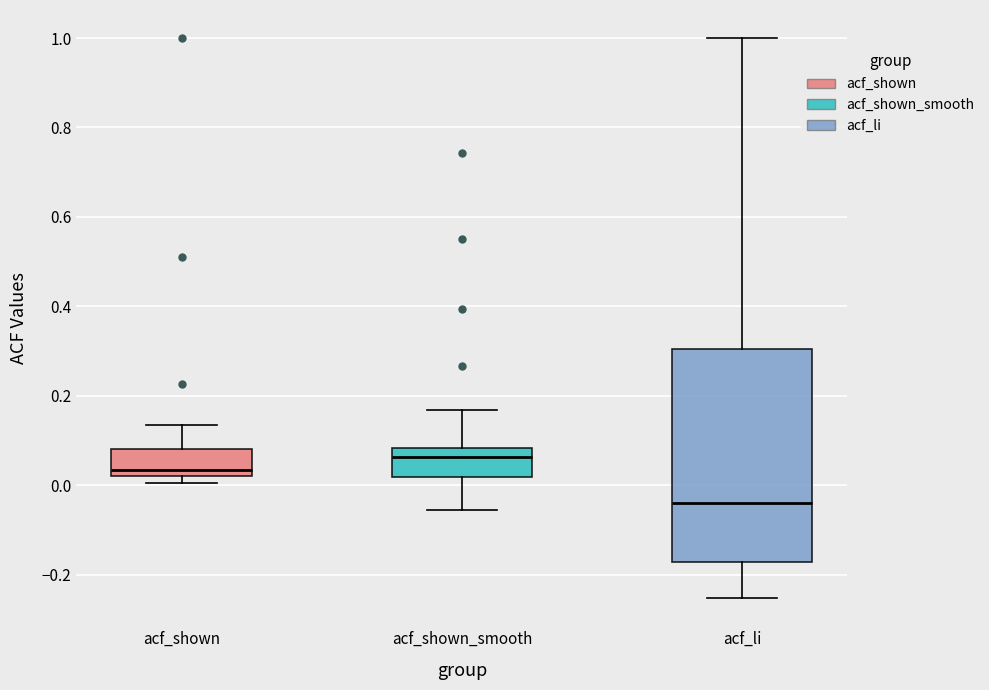

Which box's median line is the lowest?

acf_li